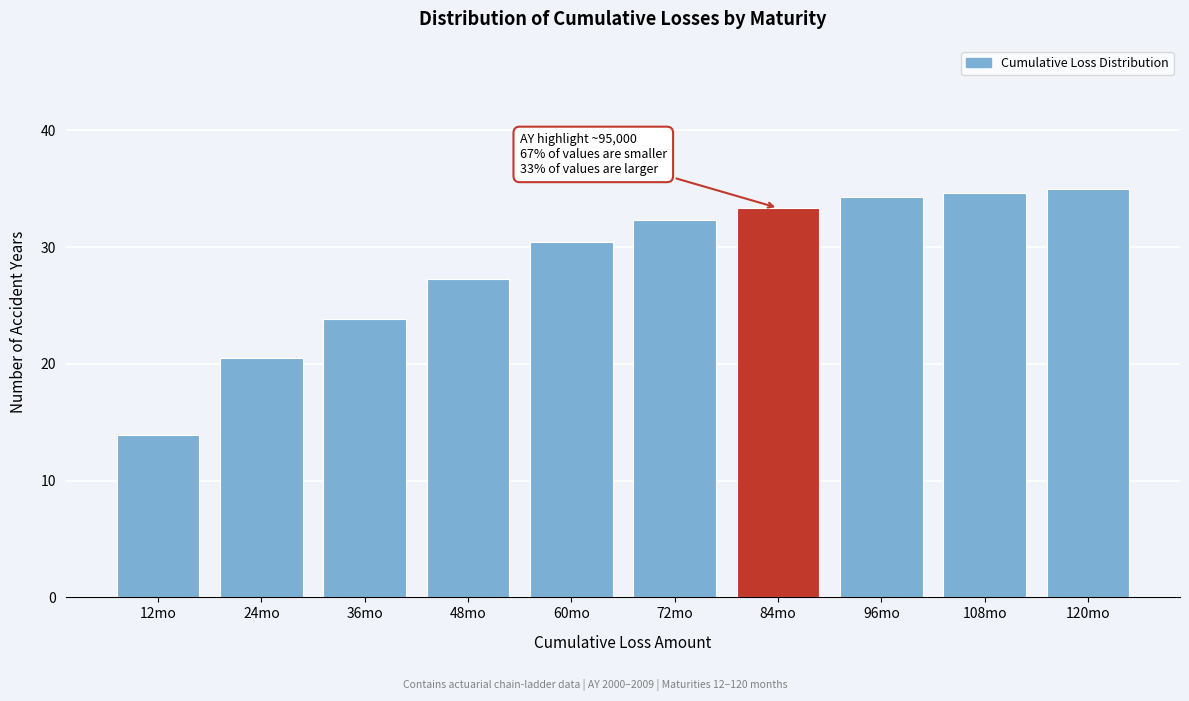

Reading left to right, extract all data points from this chart.

12mo=13.9	24mo=20.5	36mo=23.8	48mo=27.3	60mo=30.4	72mo=32.3	84mo=33.4	96mo=34.3	108mo=34.7	120mo=35.0